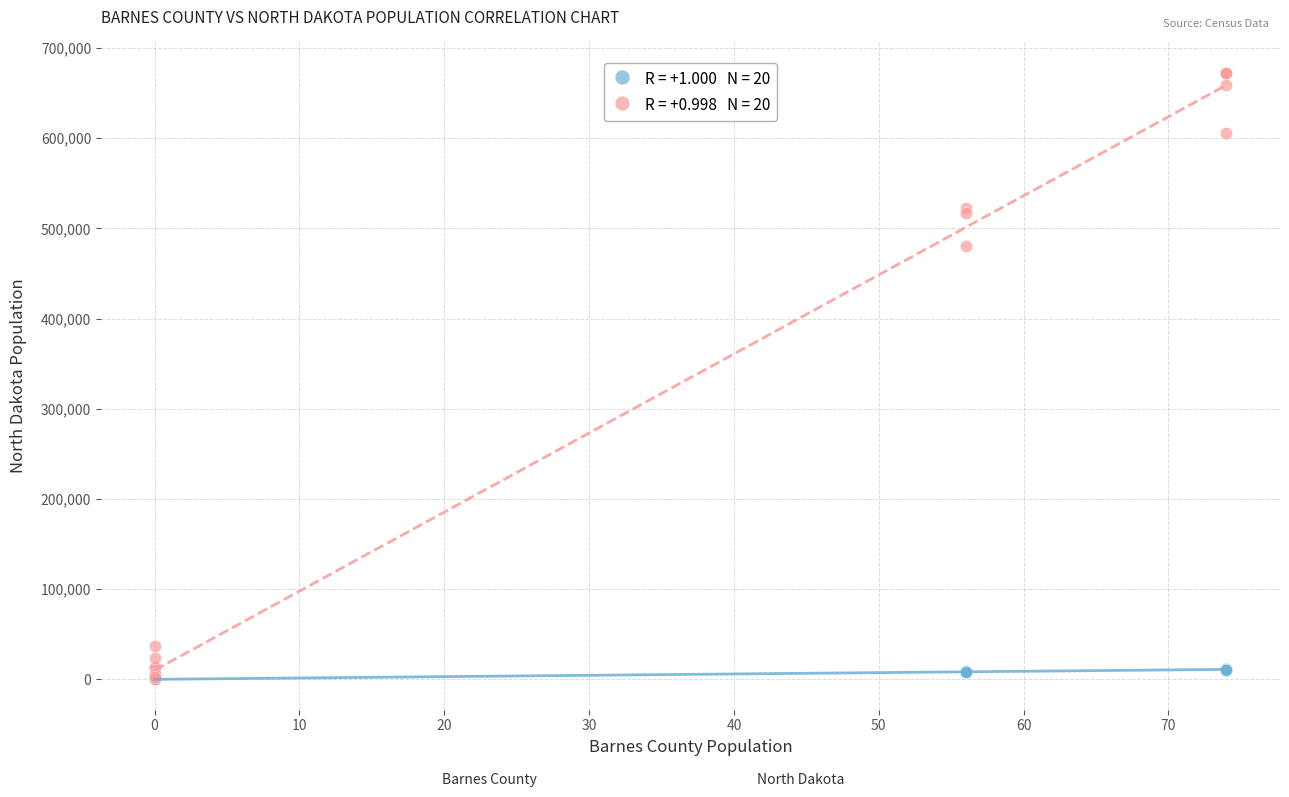

Across all series, what Y value is closest to 336296?

480250